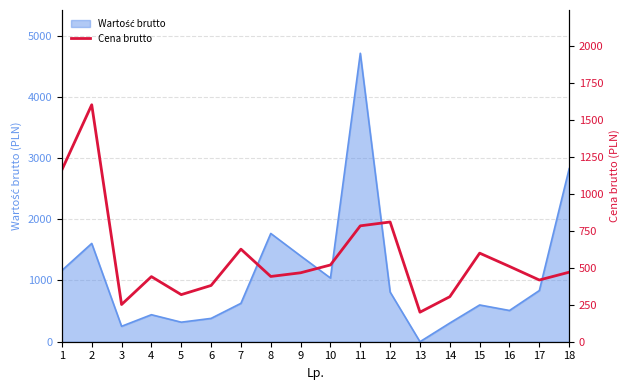

Between 3 and 1, which is larger?

1